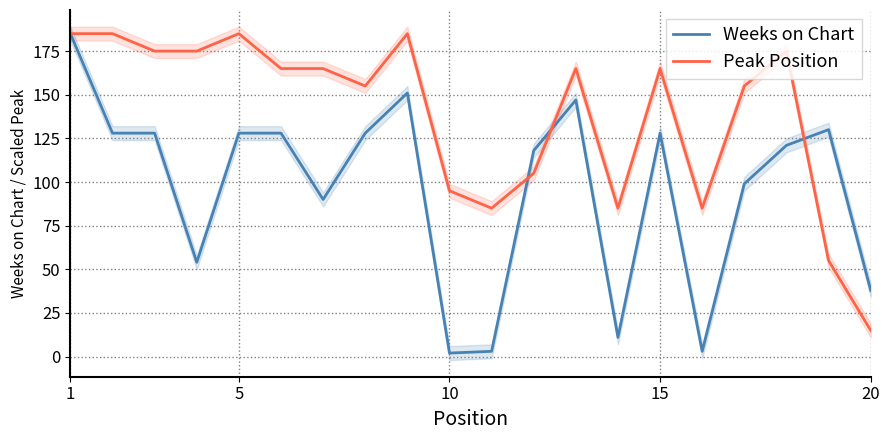

How many interior local peaks does the Weeks on Chart series have?

4